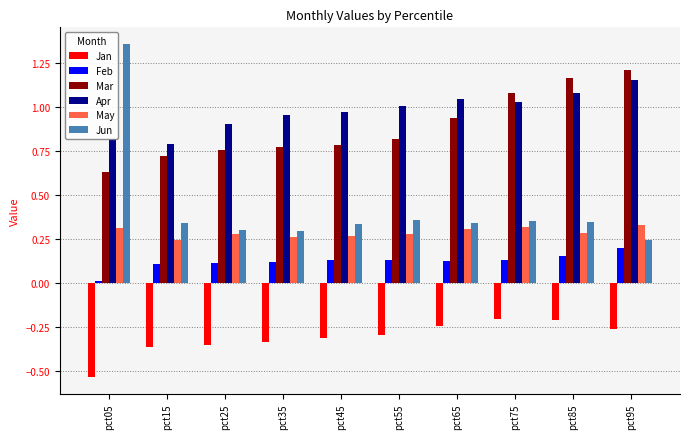

What is the total value across all series at pct05?

2.6